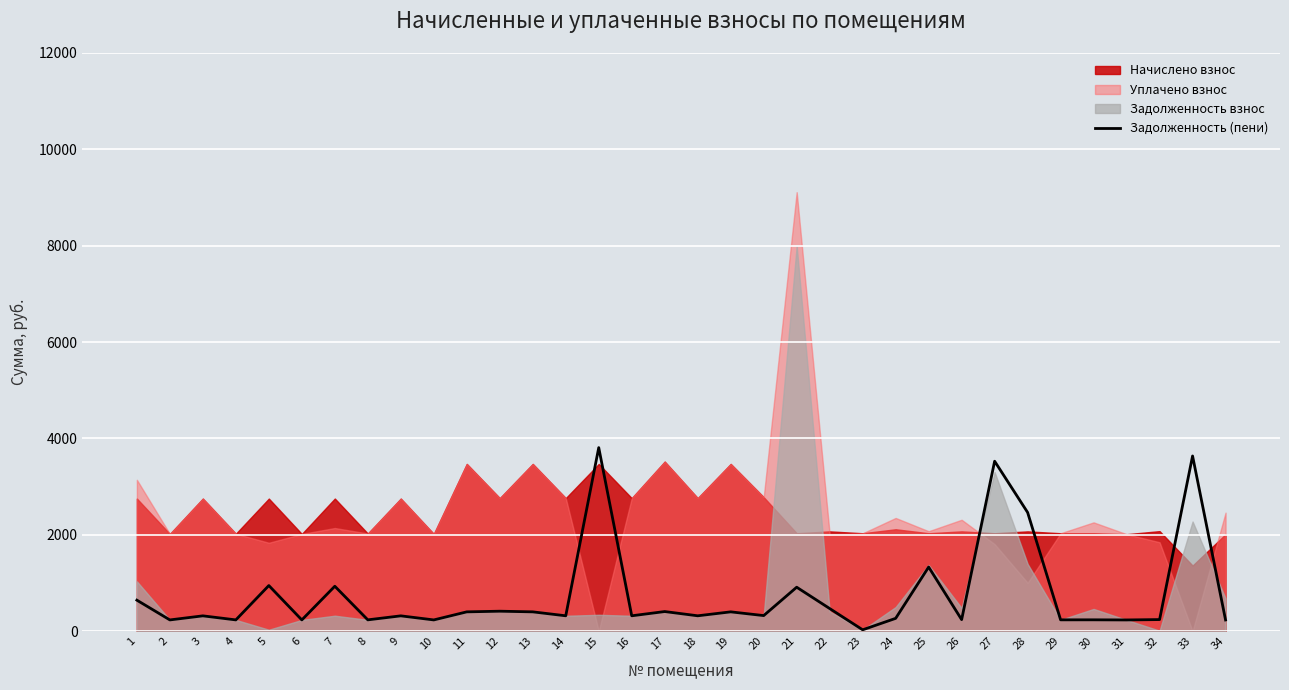

What is the ratio of the value at 24 to the value at 6?

1.1